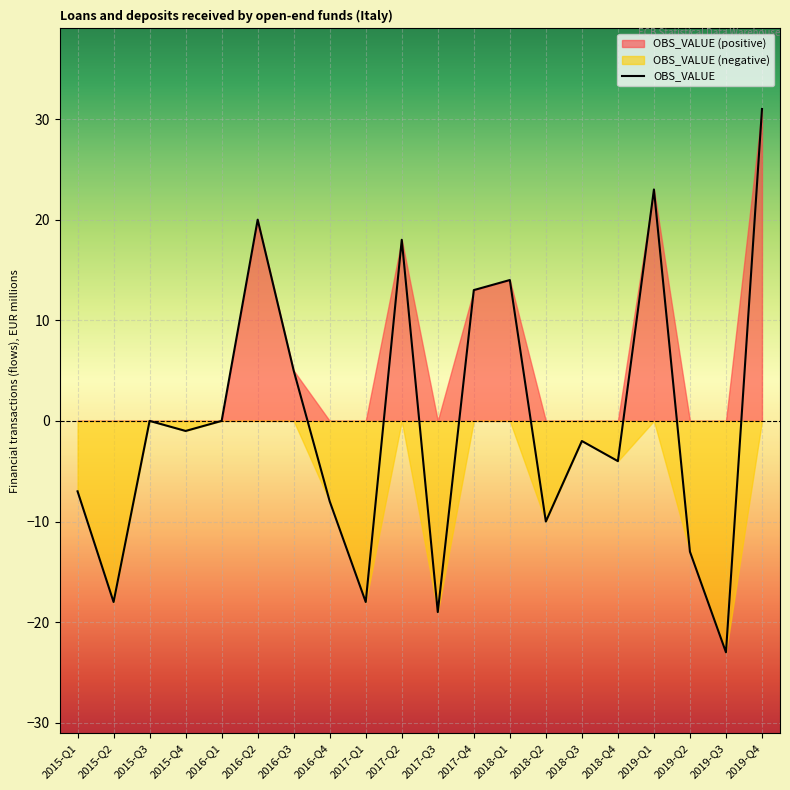

What is the maximum value shown in the chart?

31